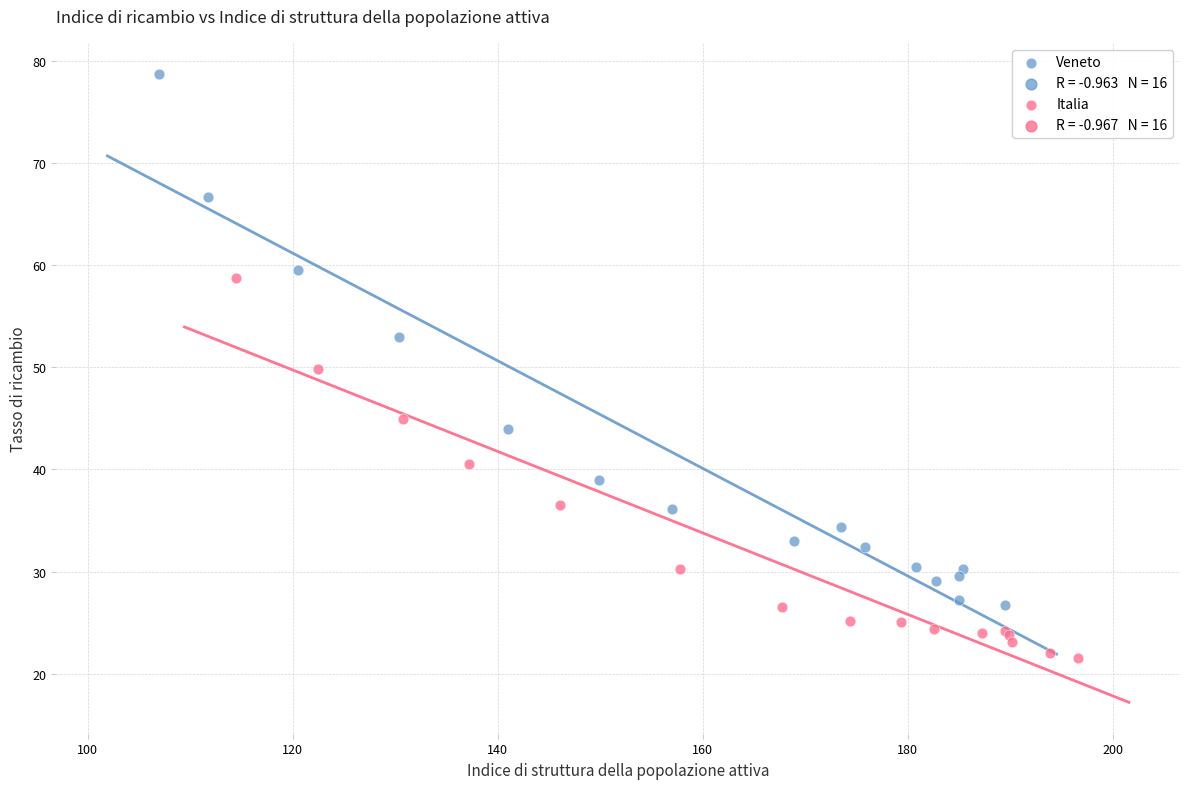

Which series has the widest spread of Y values?

Veneto